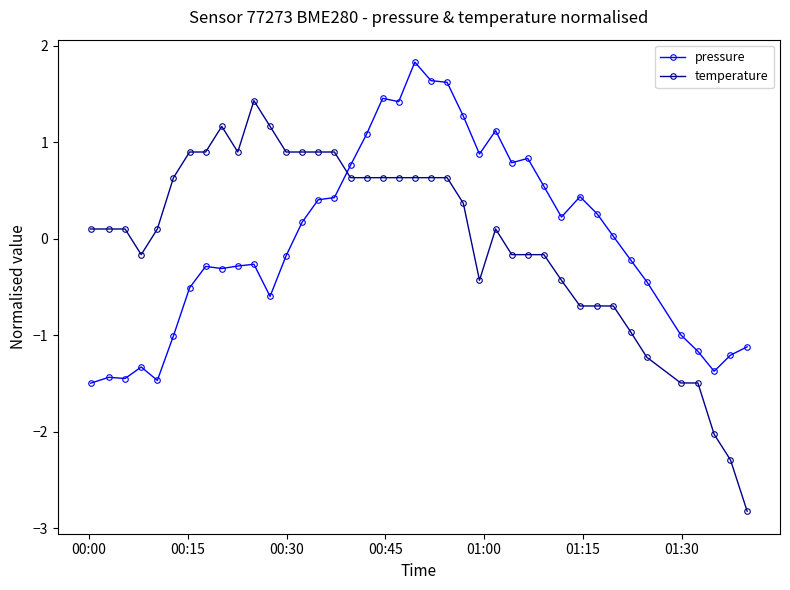

Does the chart have visible grid lines?

No